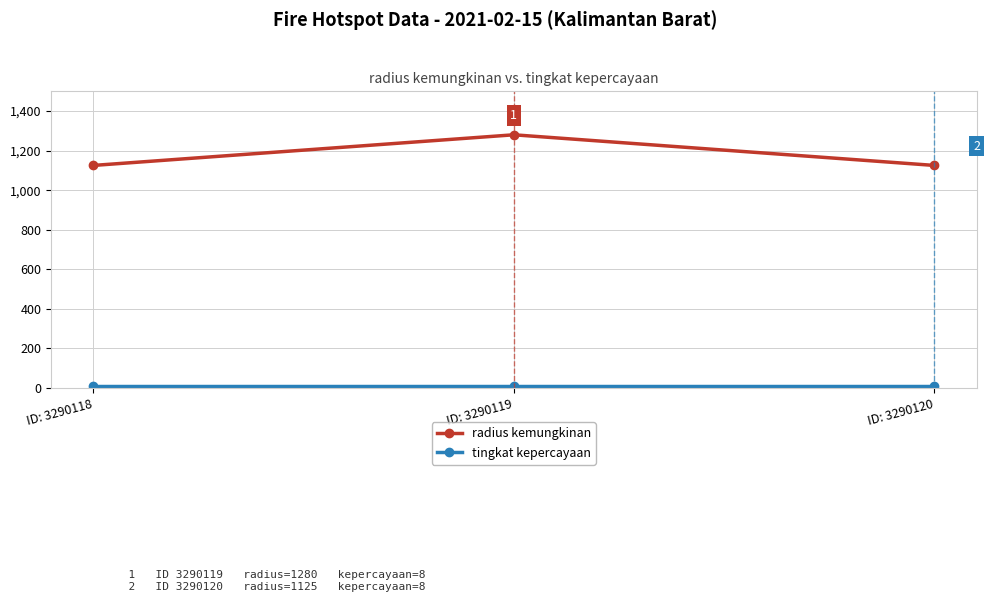

The radius kemungkinan series shows 373 at ID: 3290120. True or false?

False